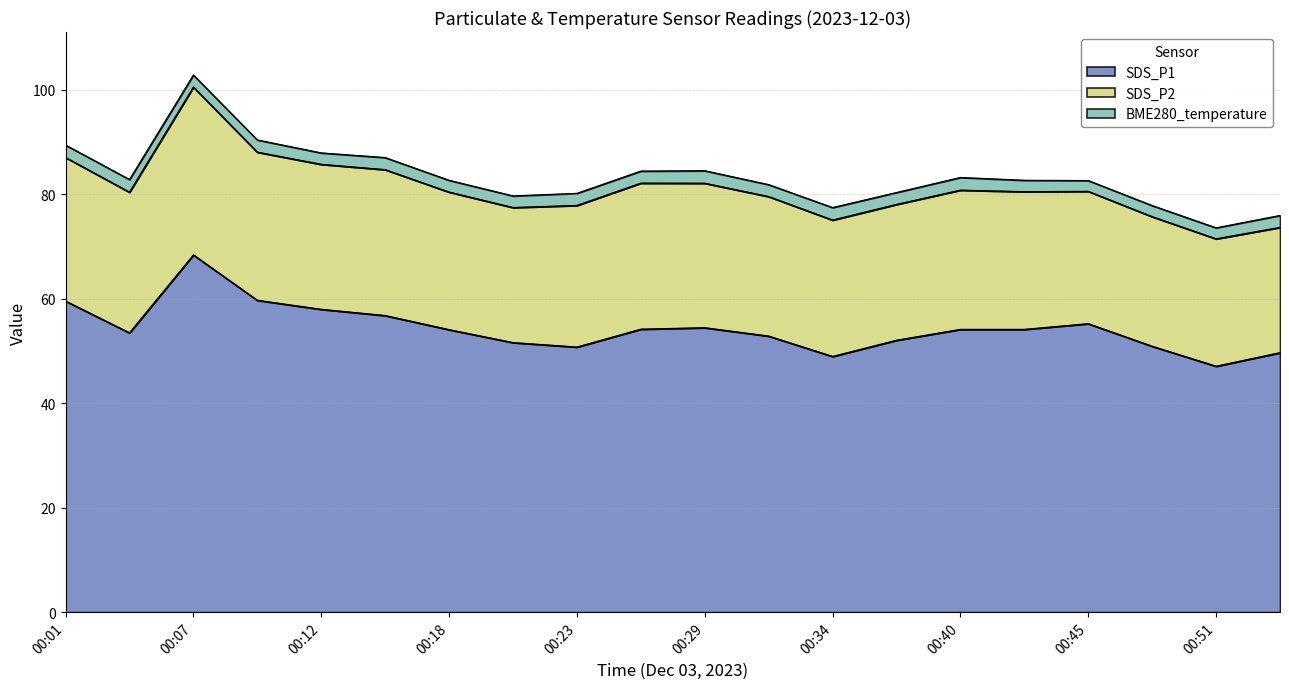

The value of SDS_P1 at 00:42 is 78.4. True or false?

False